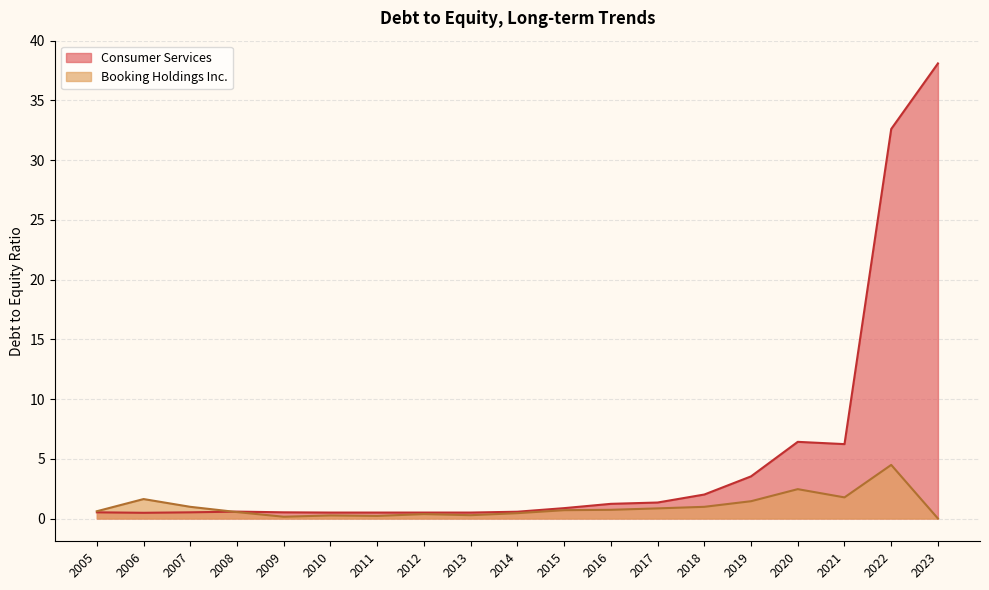

List the series in order of their peak value, highest first.

Consumer Services, Booking Holdings Inc.